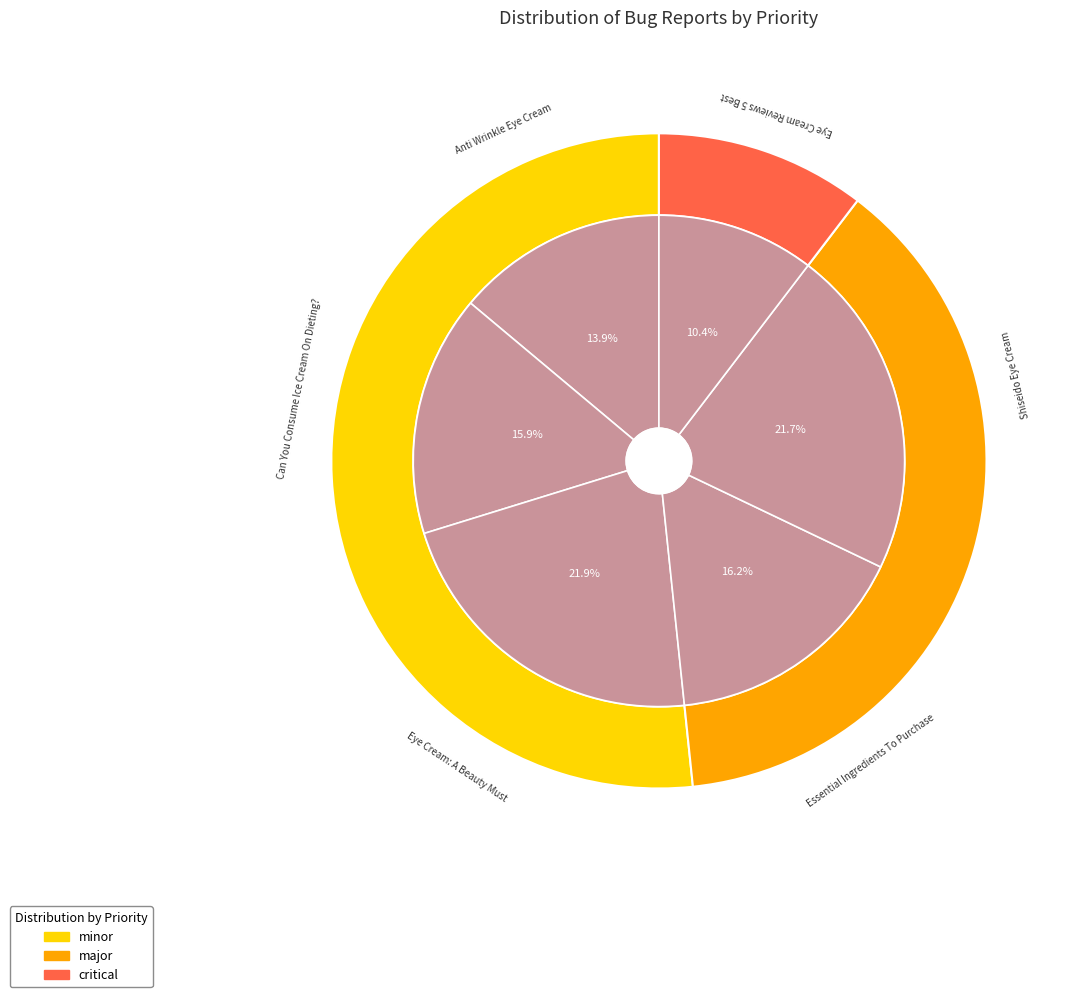

Count the number of slices in the pie.

6